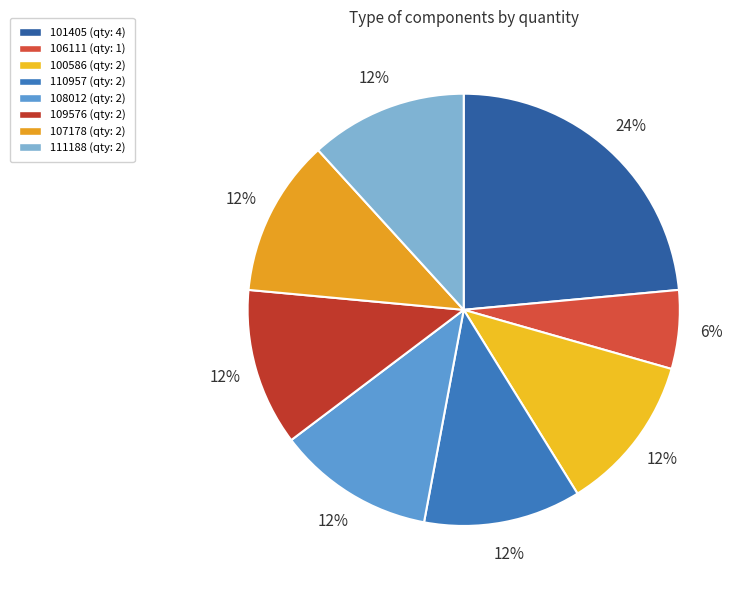

Count the number of slices in the pie.

8